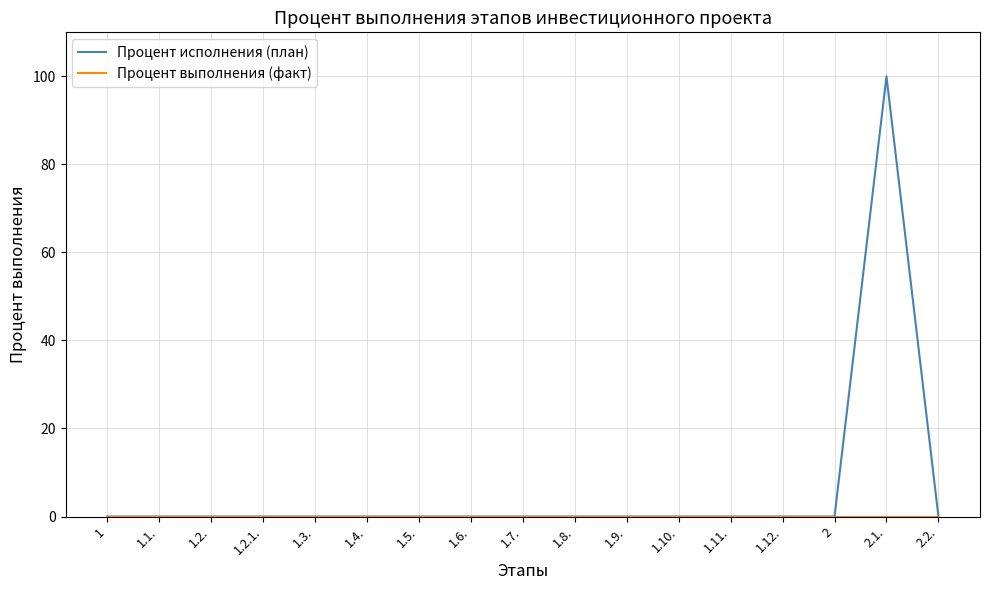

The value of Процент исполнения (план) at 1.7. is 31. True or false?

False